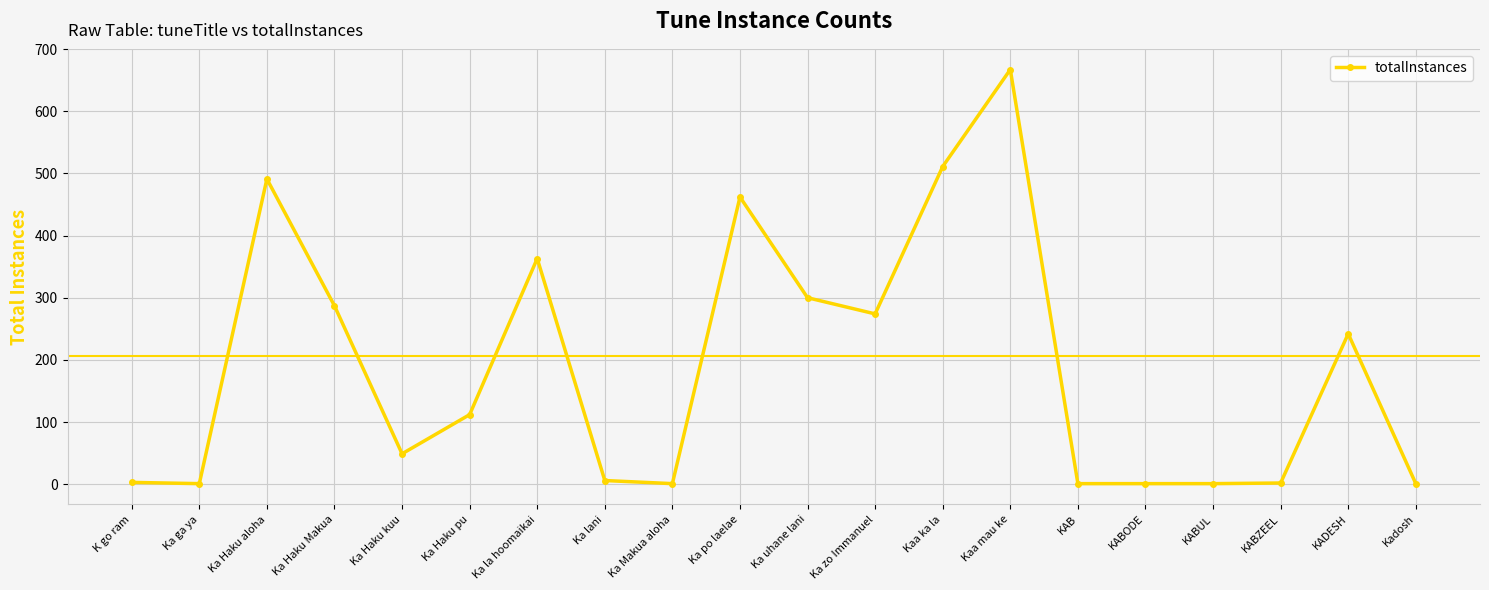

What is the greatest value displayed?

667